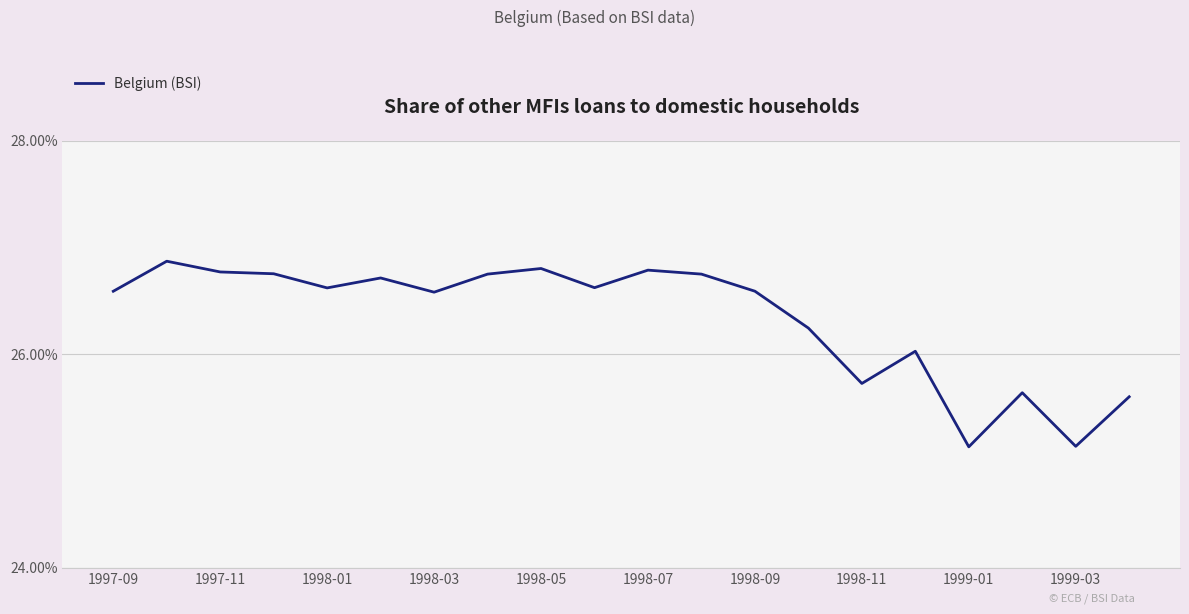

What is the minimum value shown in the chart?

25.1